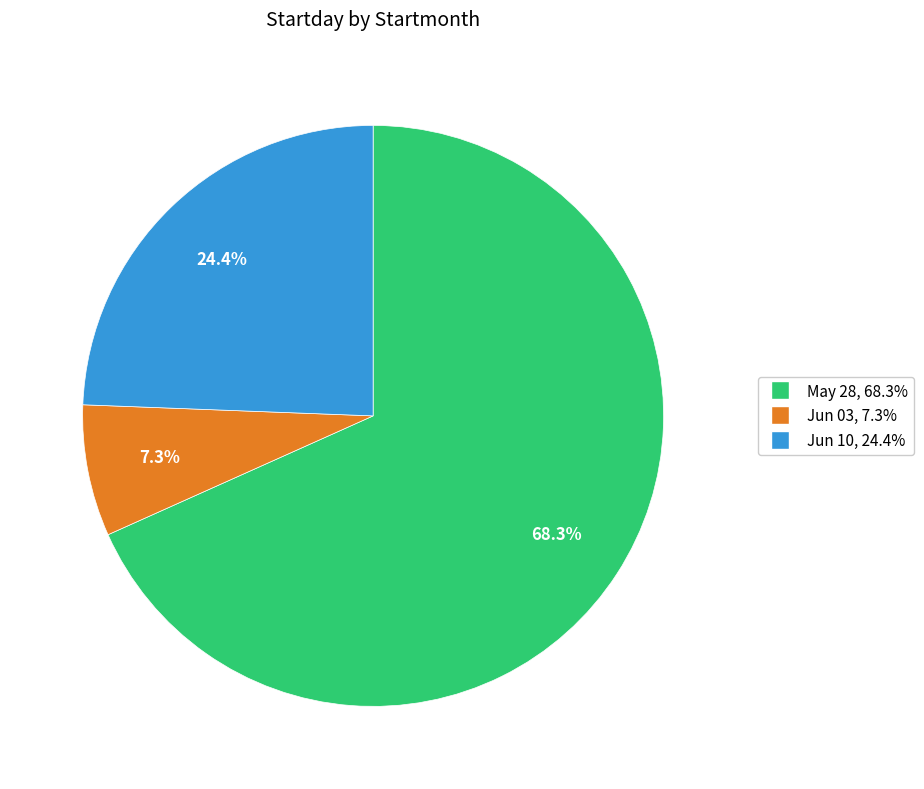

Does any single category account for the majority?

Yes